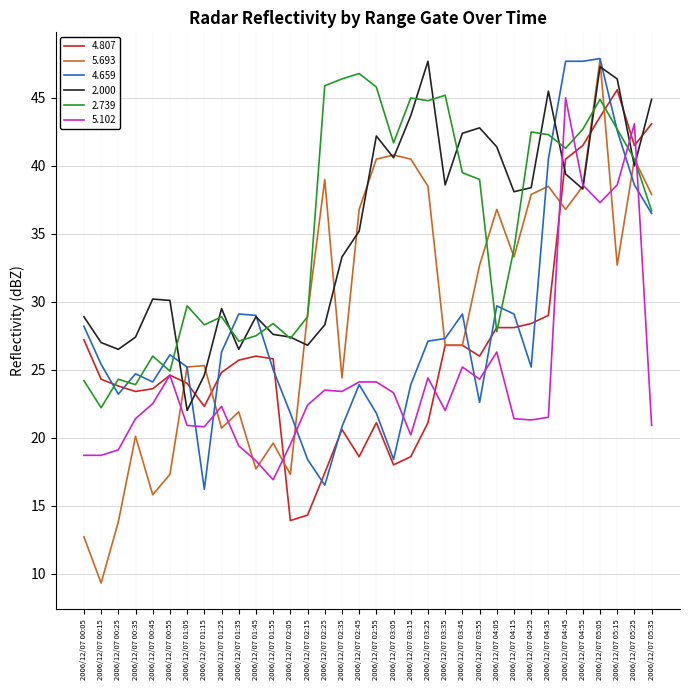

What position from the left is 2006/12/07 03:15?

20